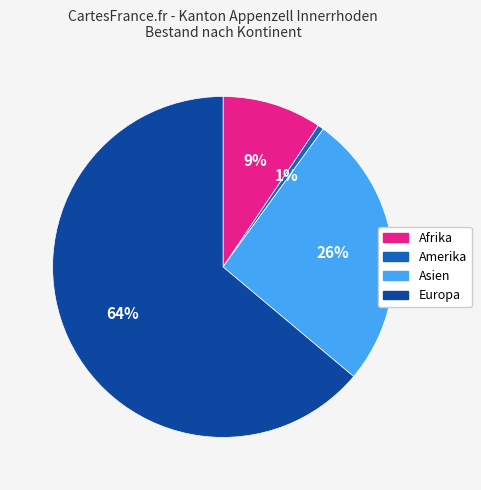

True or false: Europa accounts for 64% of the total.

True